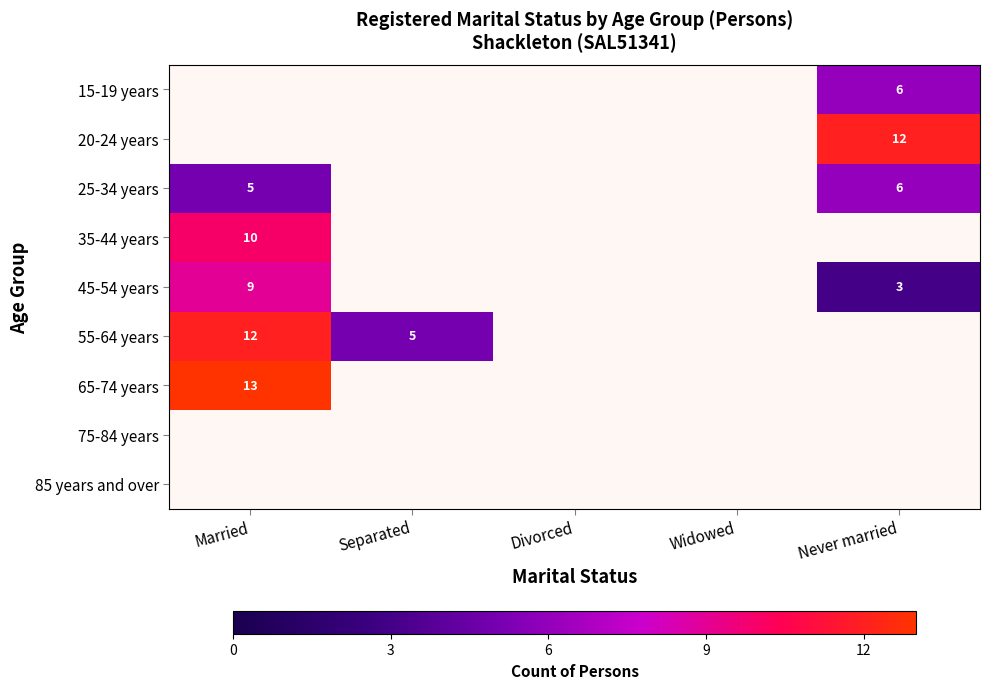

At how many categories does at least one series exceed 11?

2